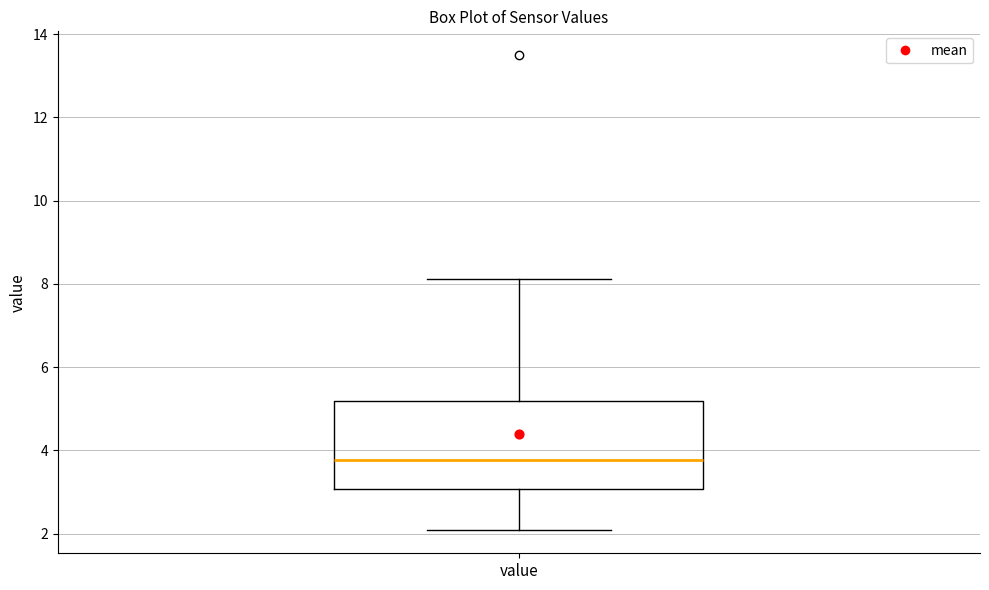

Where does the upper whisker of the box for value end on the y-axis? The values are not printed on the chart, so give them approximately, as read against the axis.

8.2